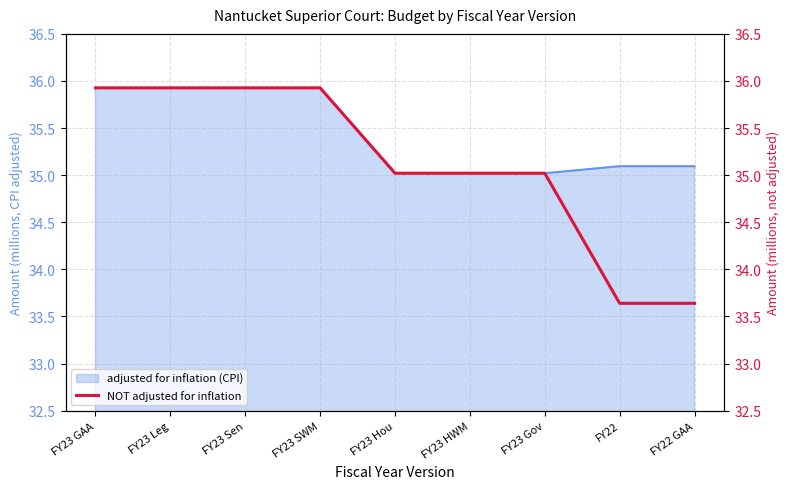

List the labels in order of value, smallest first.

FY22, FY22 GAA, FY23 Hou, FY23 HWM, FY23 Gov, FY23 GAA, FY23 Leg, FY23 Sen, FY23 SWM